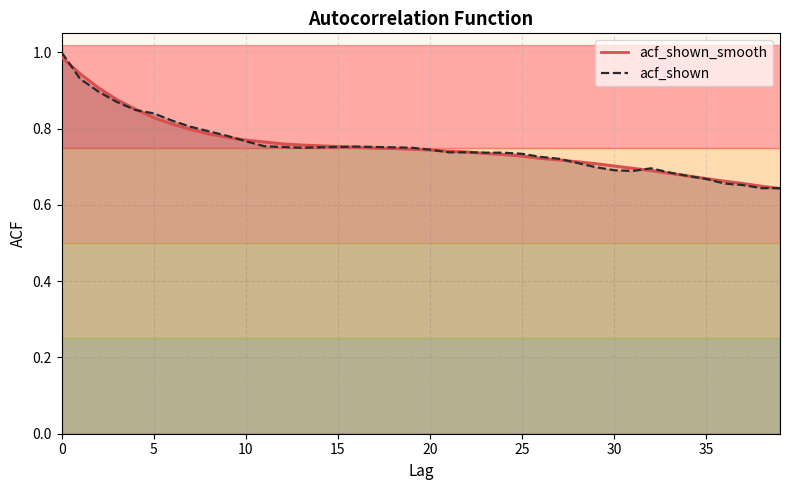

Reading left to right, transcribe all the data shown in this chart.

acf_shown_smooth: 1.0	0.9	0.9	0.9	0.9	0.8	0.8	0.8	0.8	0.8	0.8	0.8	0.8	0.8	0.8	0.8	0.8	0.7	0.7	0.7	0.7	0.7	0.7	0.7	0.7	0.7	0.7	0.7	0.7	0.7	0.7	0.7	0.7	0.7	0.7	0.7	0.7	0.7	0.6	0.6
acf_shown: 1.0	0.9	0.9	0.9	0.8	0.8	0.8	0.8	0.8	0.8	0.8	0.8	0.8	0.8	0.8	0.8	0.8	0.8	0.8	0.8	0.7	0.7	0.7	0.7	0.7	0.7	0.7	0.7	0.7	0.7	0.7	0.7	0.7	0.7	0.7	0.7	0.7	0.7	0.6	0.6